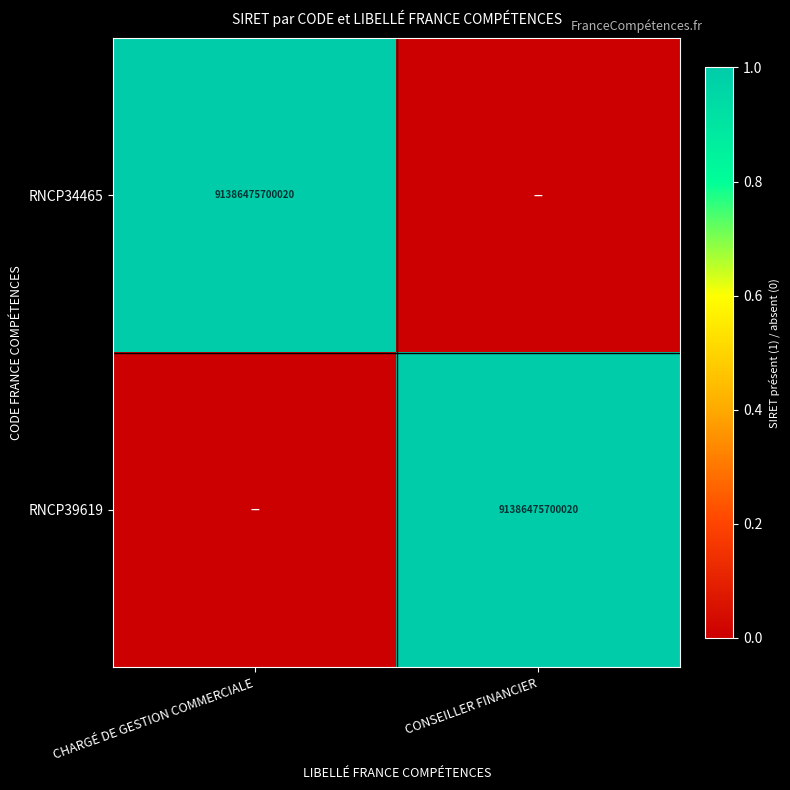

Is it true that RNCP39619 equals 146226856436452 at CONSEILLER FINANCIER?

False